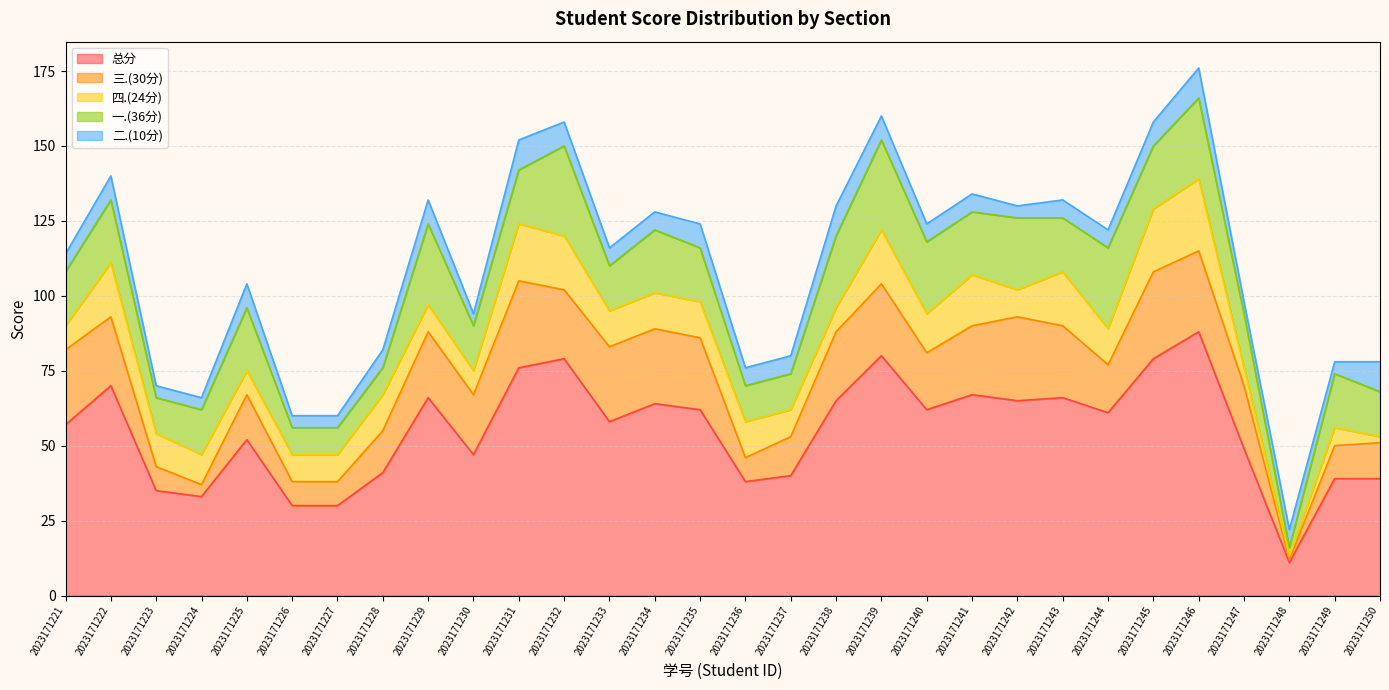

What is the total value across all series at 2023171234?

128